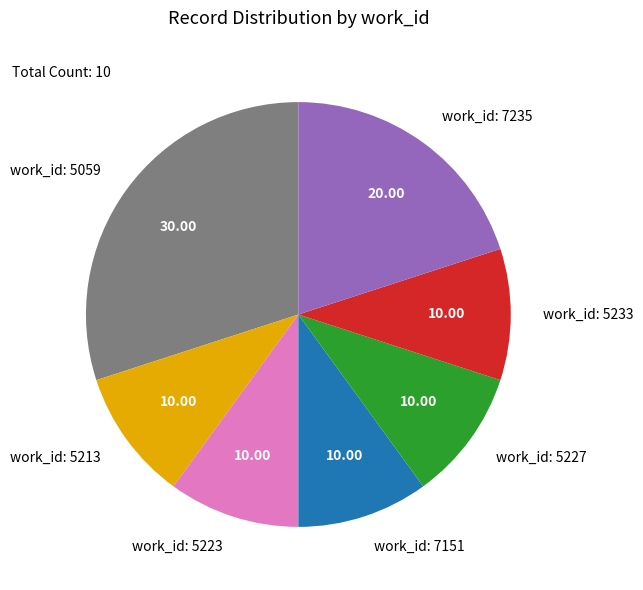

Approximately how many times larger is the value at work_id: 5227 compared to work_id: 5233?

1.0